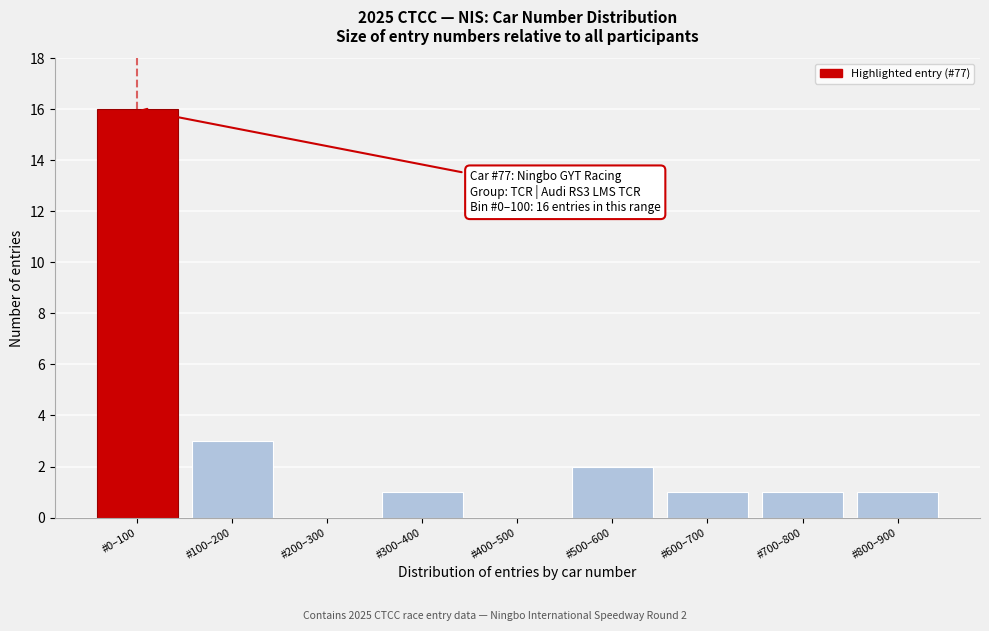

Reading right to left, extract all data points from this chart.

#800–900=1	#700–800=1	#600–700=1	#500–600=2	#400–500=0	#300–400=1	#200–300=0	#100–200=3	#0–100=16